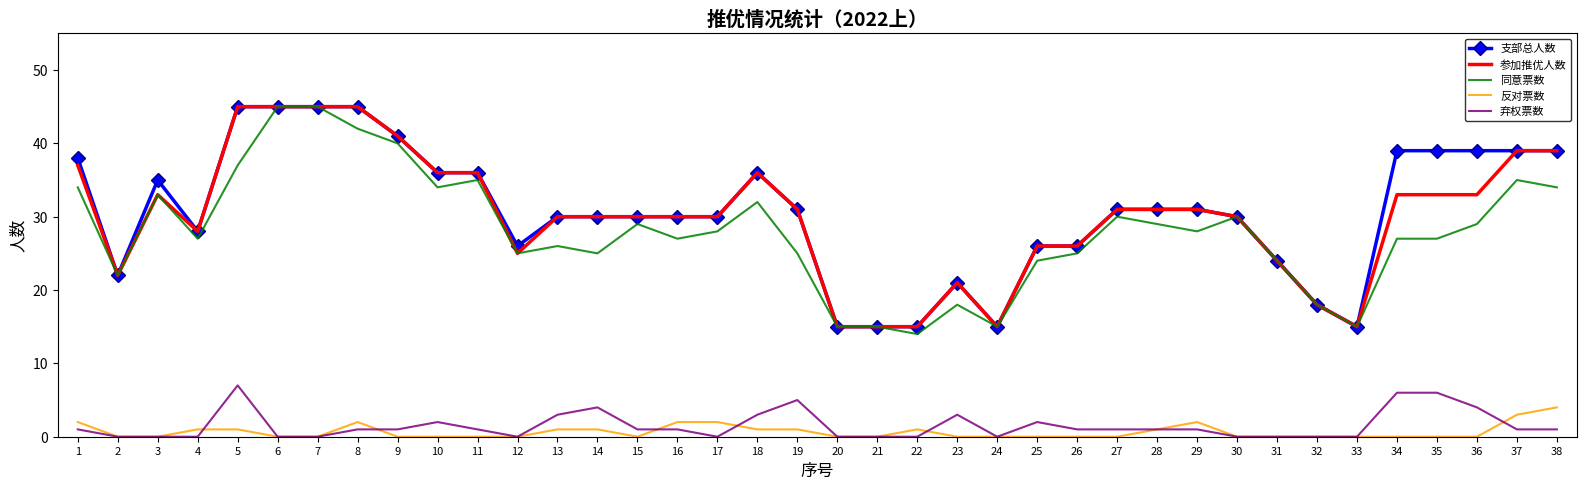

What is the difference between the maximum and second lowest values in the 同意票数 series?

30